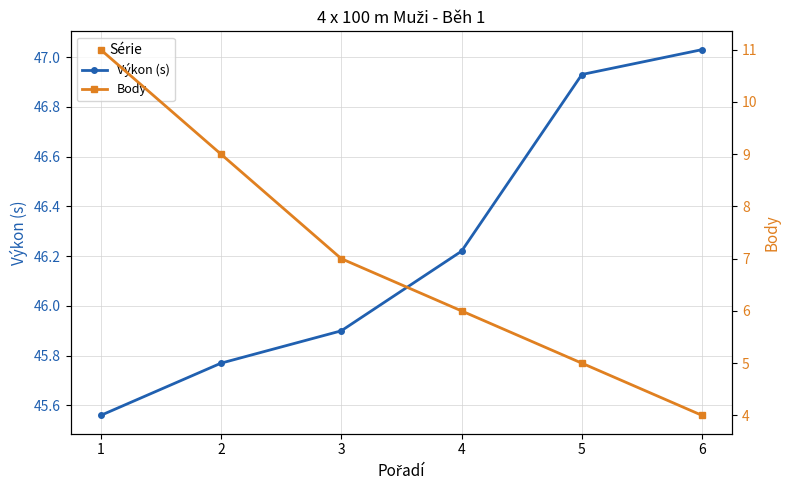

At which label does Výkon (s) first exceed 46?

4